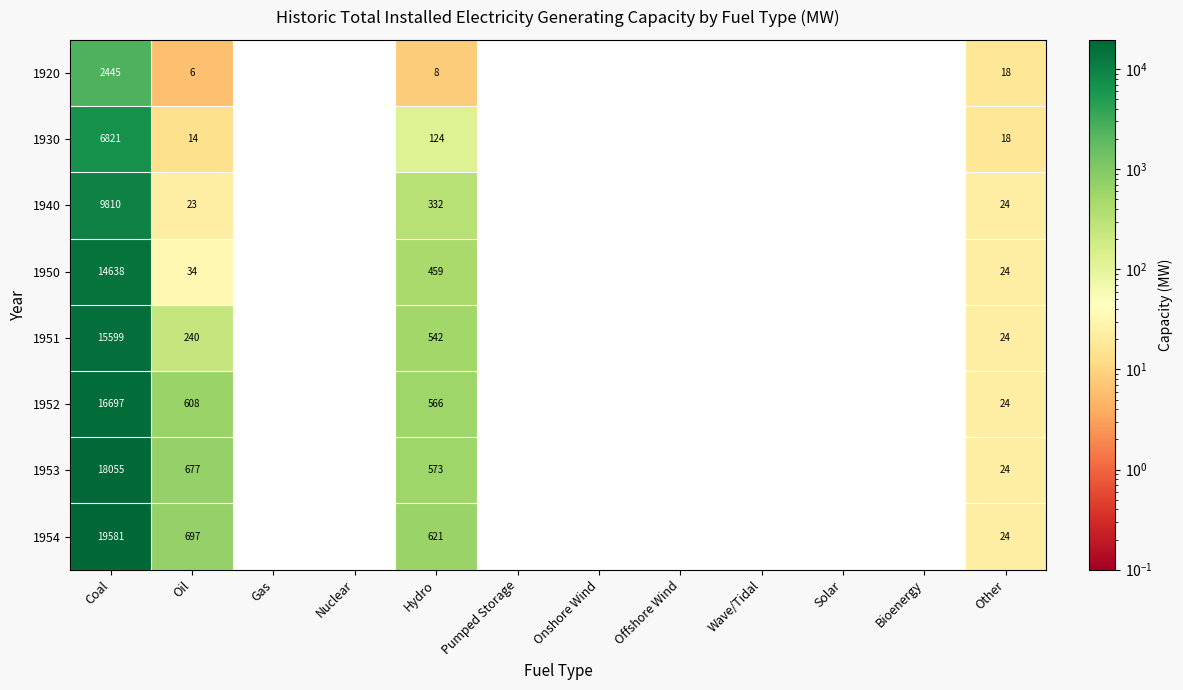

What is the difference between the highest and lowest values at Hydro?

613